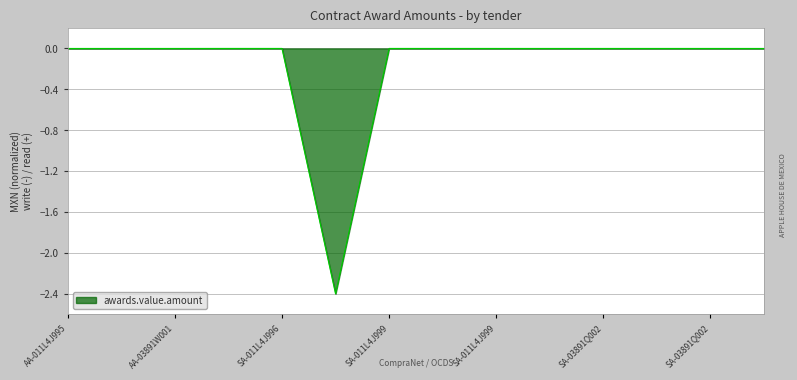

What is the difference between the maximum and minimum values?

2.4